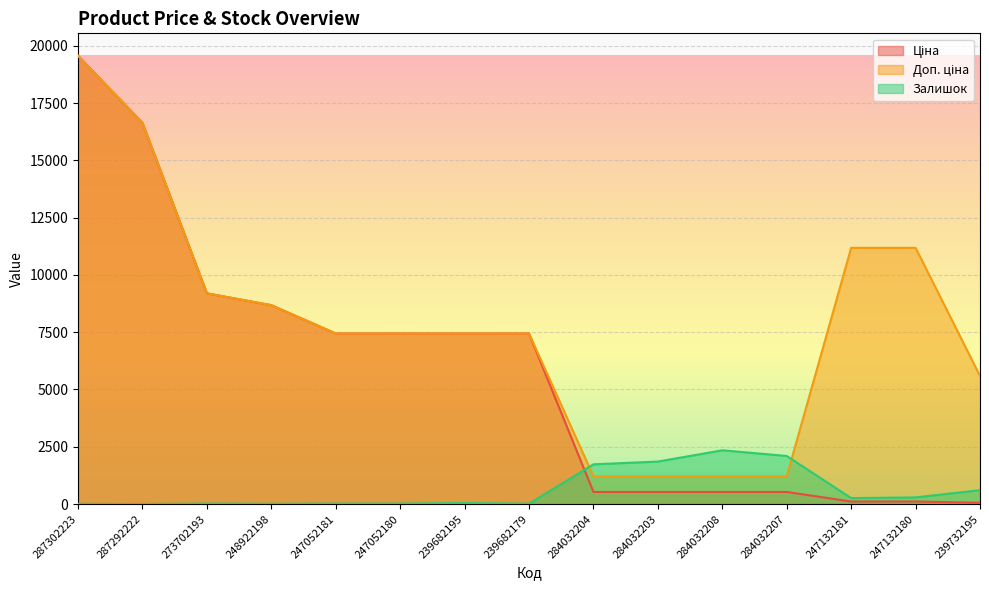

At which label is Залишок closest to 1173?

284032204